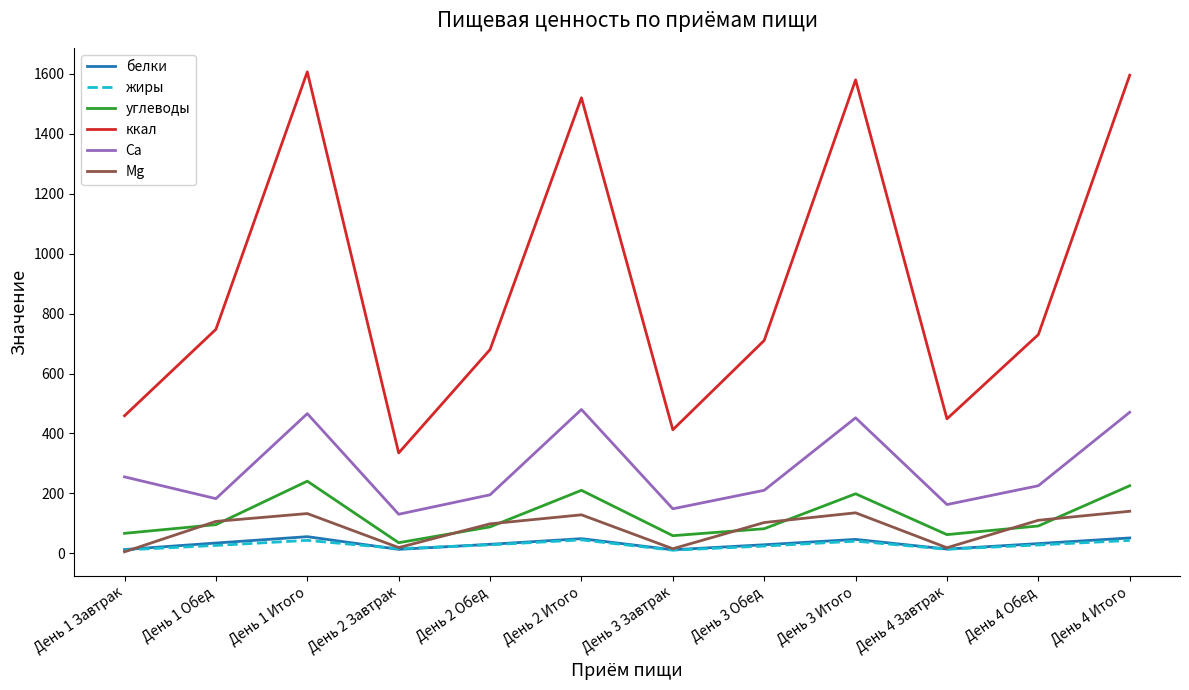

How many interior local valleys does the углеводы series have?

3